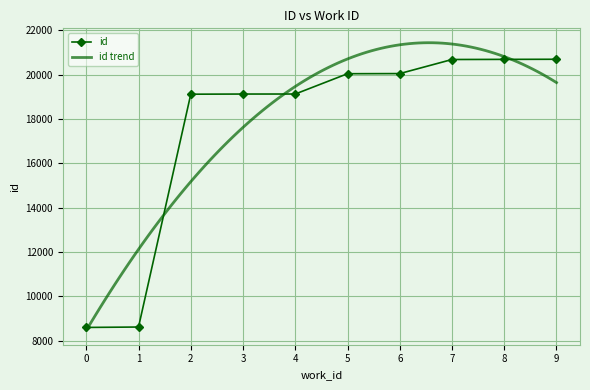

Count the number of data series in this chart.

1